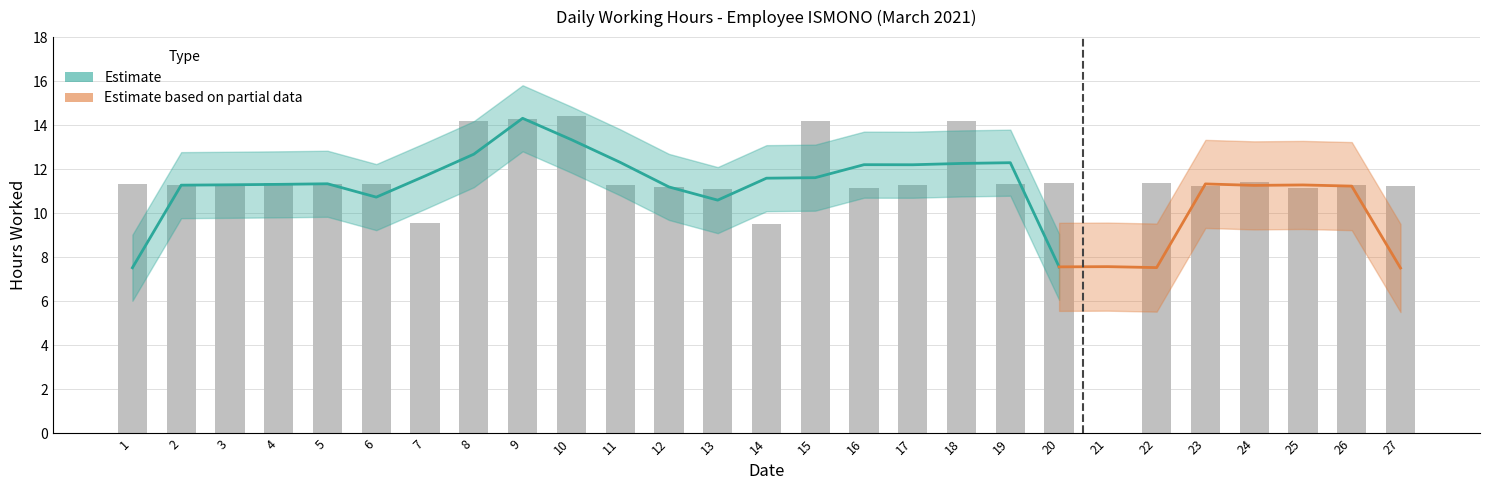

Reading left to right, transcribe all the data shown in this chart.

11.3	11.3	11.2	11.4	11.3	11.3	9.5	14.2	14.3	14.4	11.3	11.2	11.1	9.5	14.2	11.2	11.3	14.2	11.3	11.4	0.0	11.4	11.2	11.4	11.2	11.3	11.2